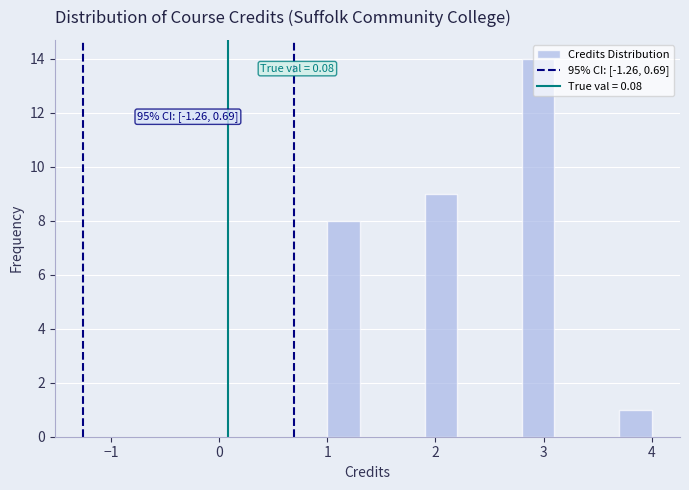

Read against the x-axis, roughly where is the centre of the tallest bar?

3.0